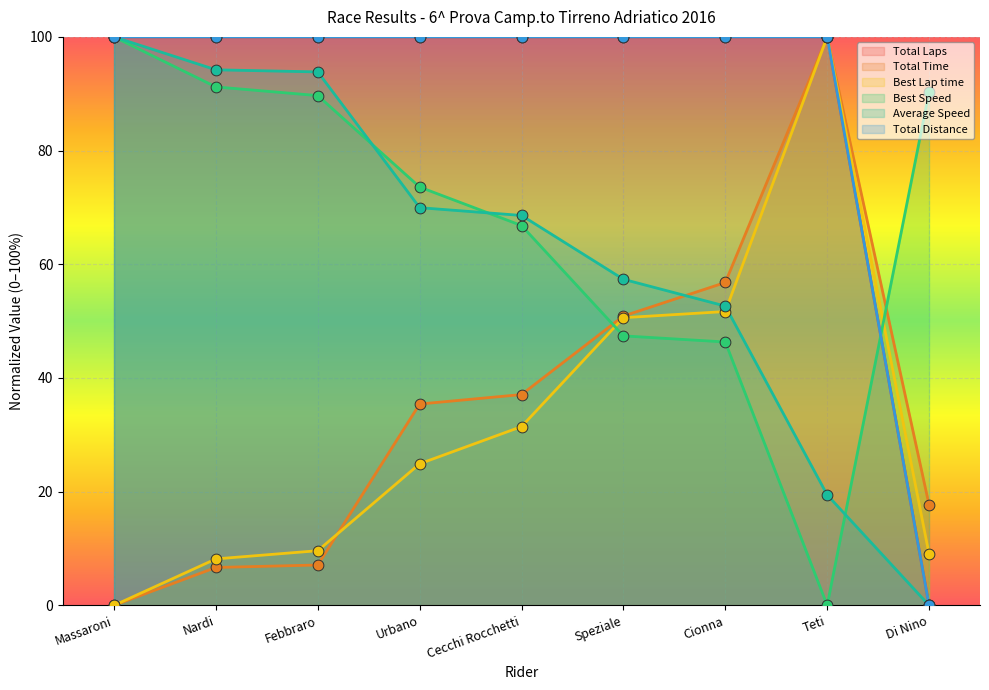

What are all the series names shown in the legend?

Total Laps, Total Time, Best Lap time, Best Speed, Average Speed, Total Distance